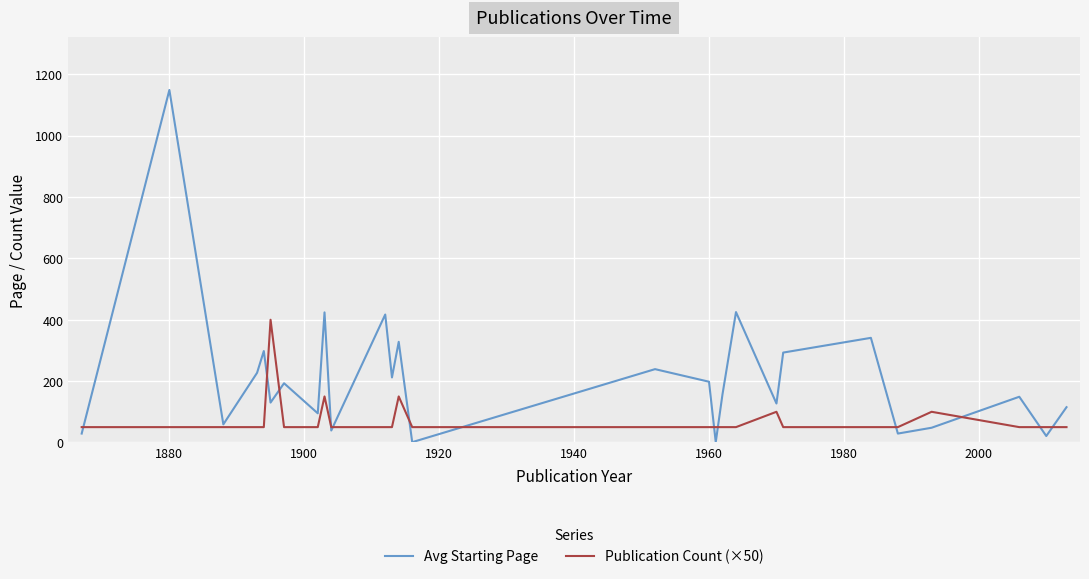

Which series has the largest total across all categories?

Avg Starting Page